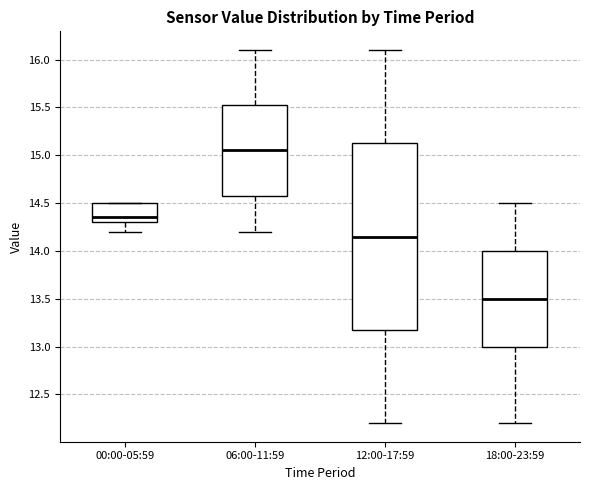

Which box has the highest median line?

06:00-11:59